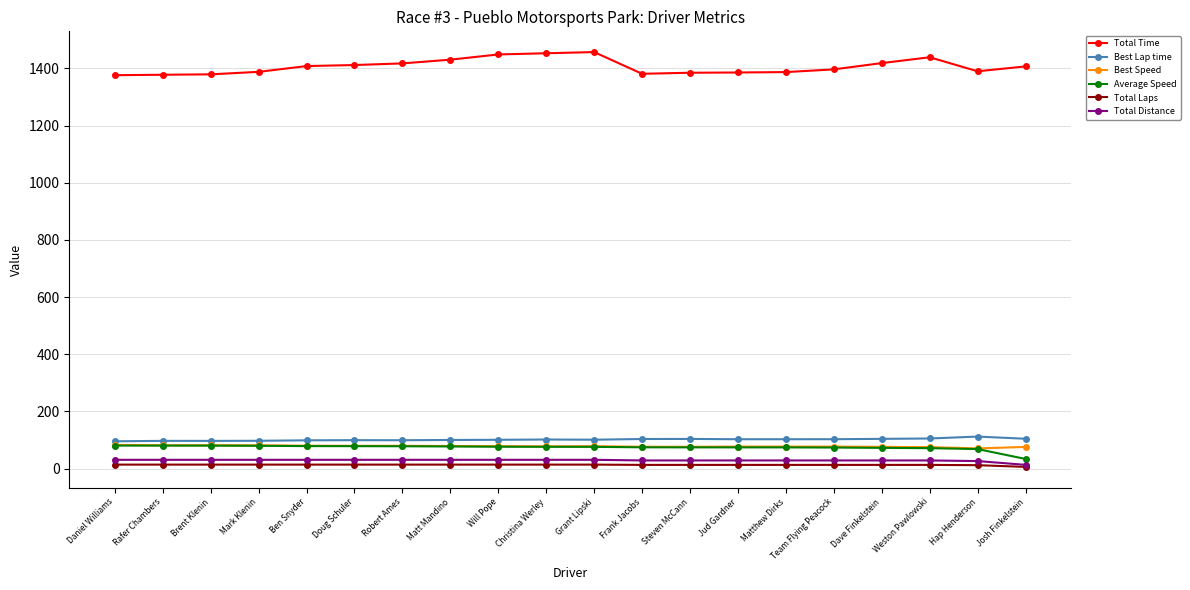

At which label does Best Speed first exceed 78?

Daniel Williams